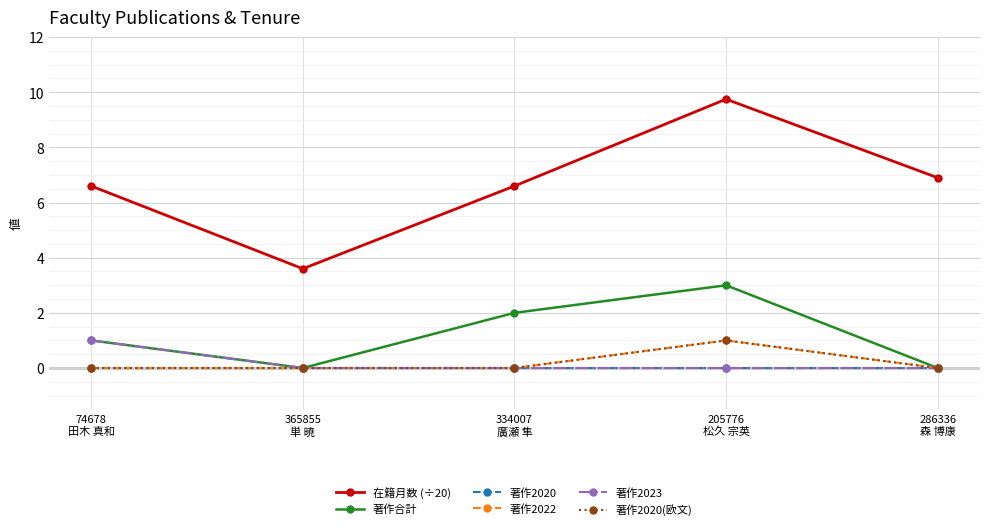

What is the spread (max minus min) of values at 74678
田木 真和?

6.6